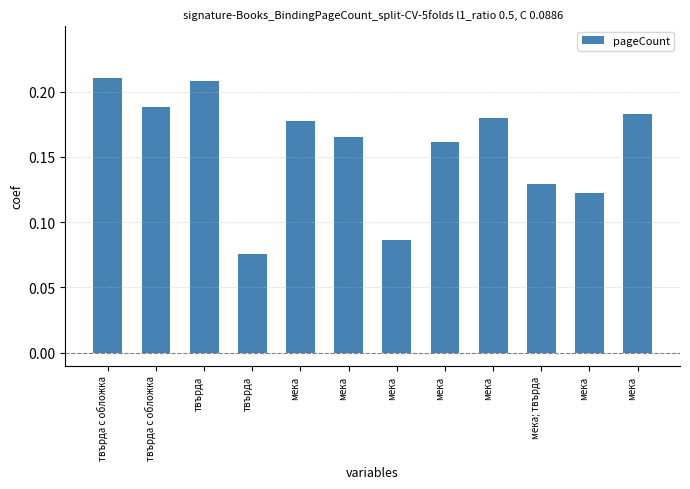

Does the chart contain any negative values?

No